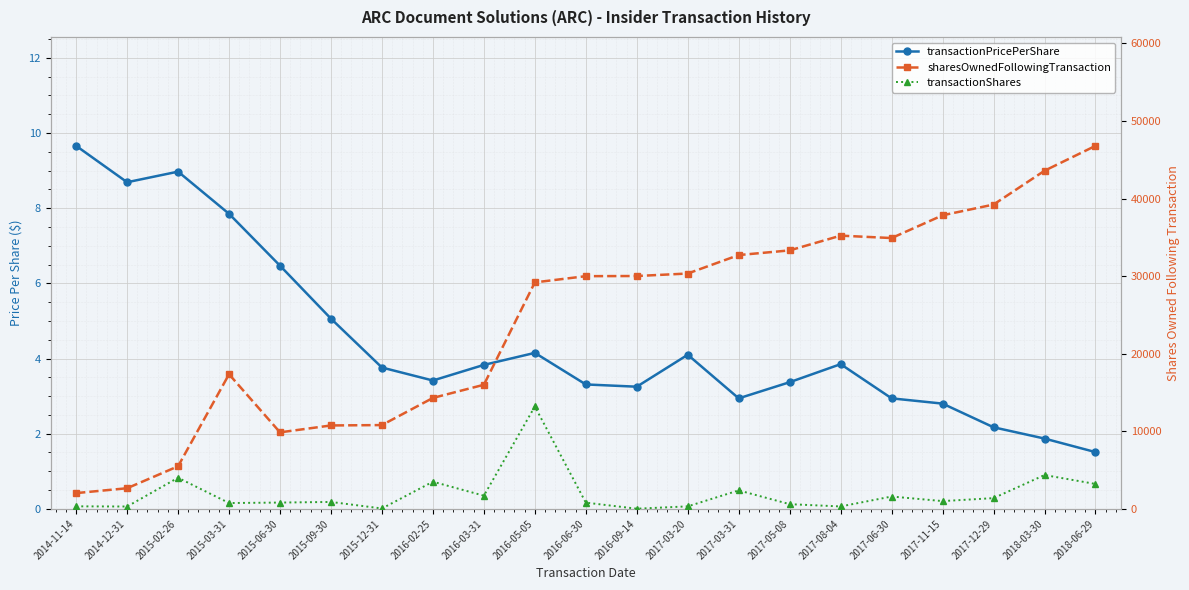

Which series changed the most between 2015-06-30 and 2017-06-30?

sharesOwnedFollowingTransaction